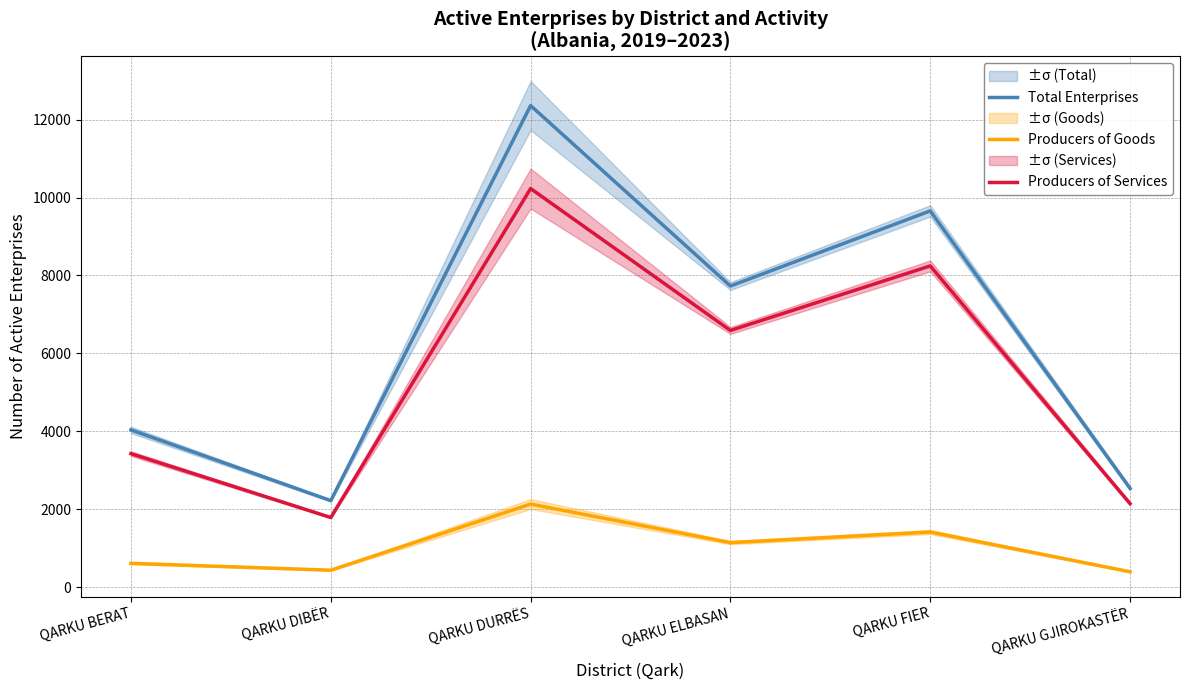

The value of Total Enterprises at QARKU FIER is 9658.0. True or false?

True